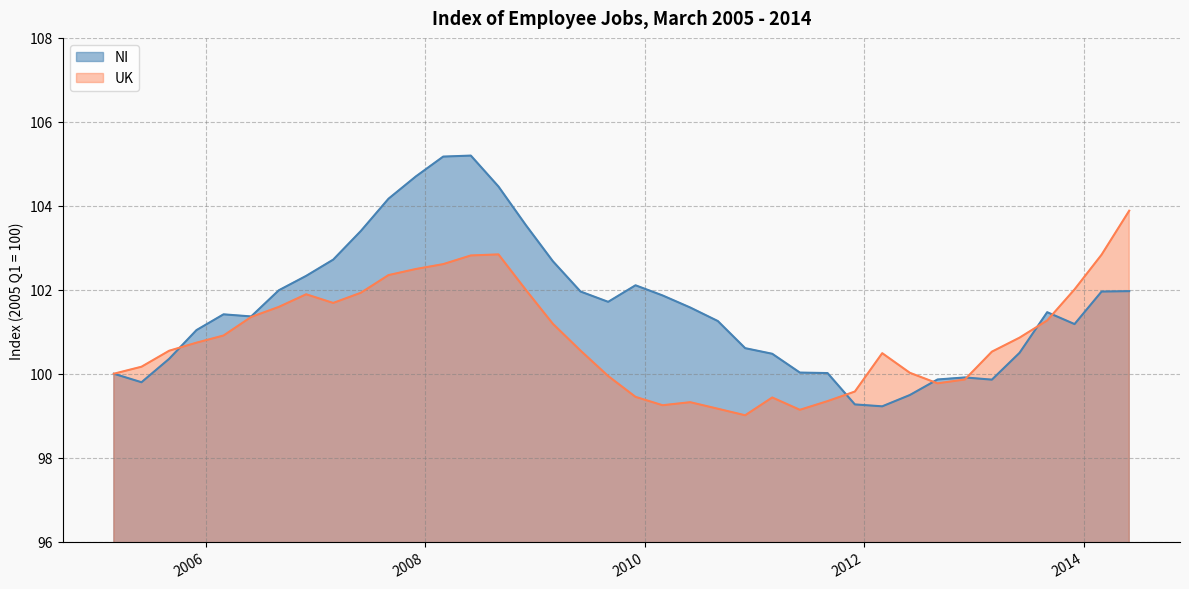

True or false: NI has more than 2 points higher than both neighbors.

True